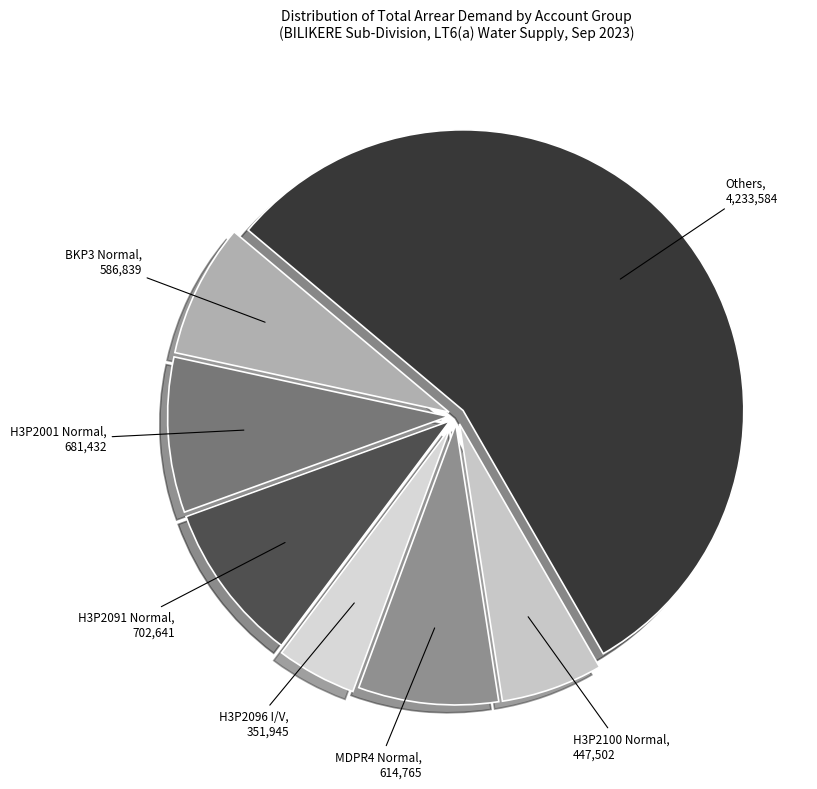

Is there any slice that represents more than half of the pie?

Yes